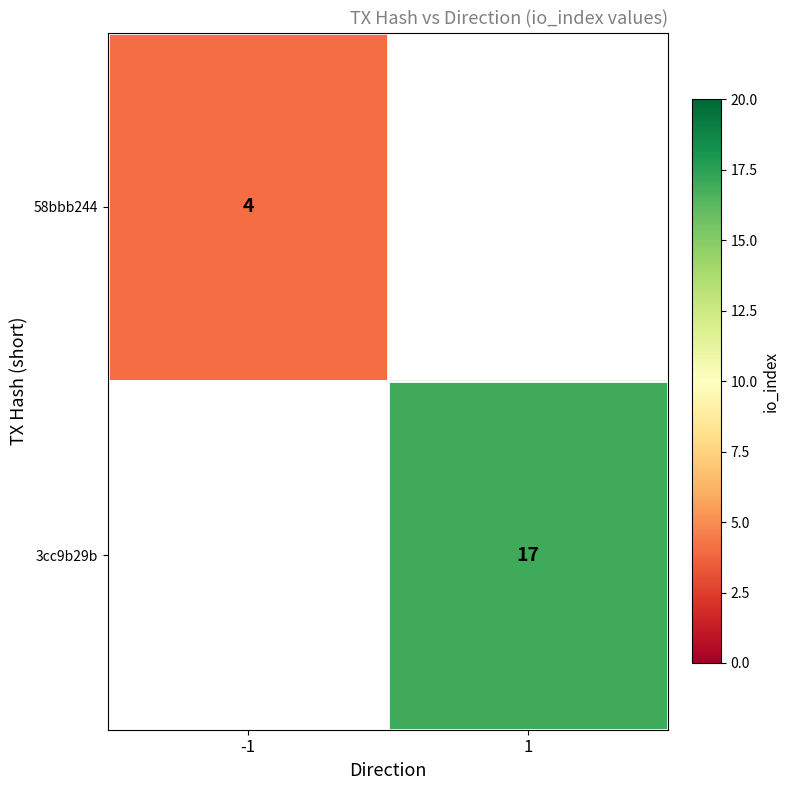

Which has a higher value, -1 or 1?

1